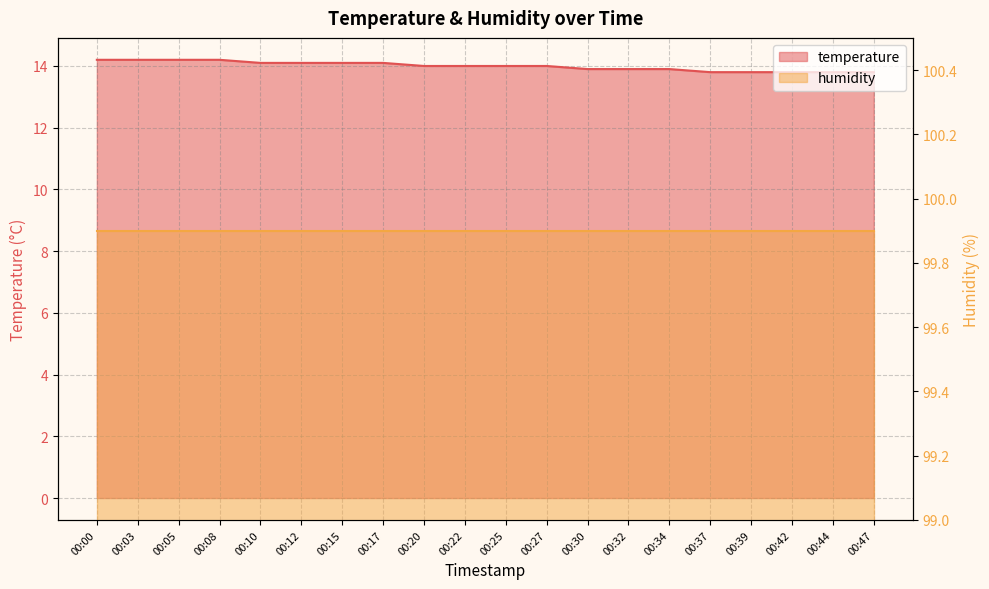

List the labels in order of value, smallest first.

00:37, 00:39, 00:42, 00:44, 00:47, 00:30, 00:32, 00:34, 00:20, 00:22, 00:25, 00:27, 00:10, 00:12, 00:15, 00:17, 00:00, 00:03, 00:05, 00:08